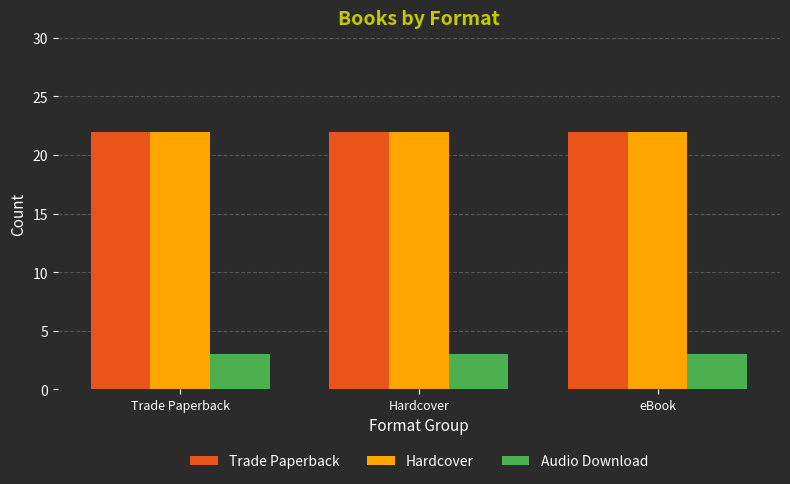

What is the label of the 2nd bar from the left?

Hardcover